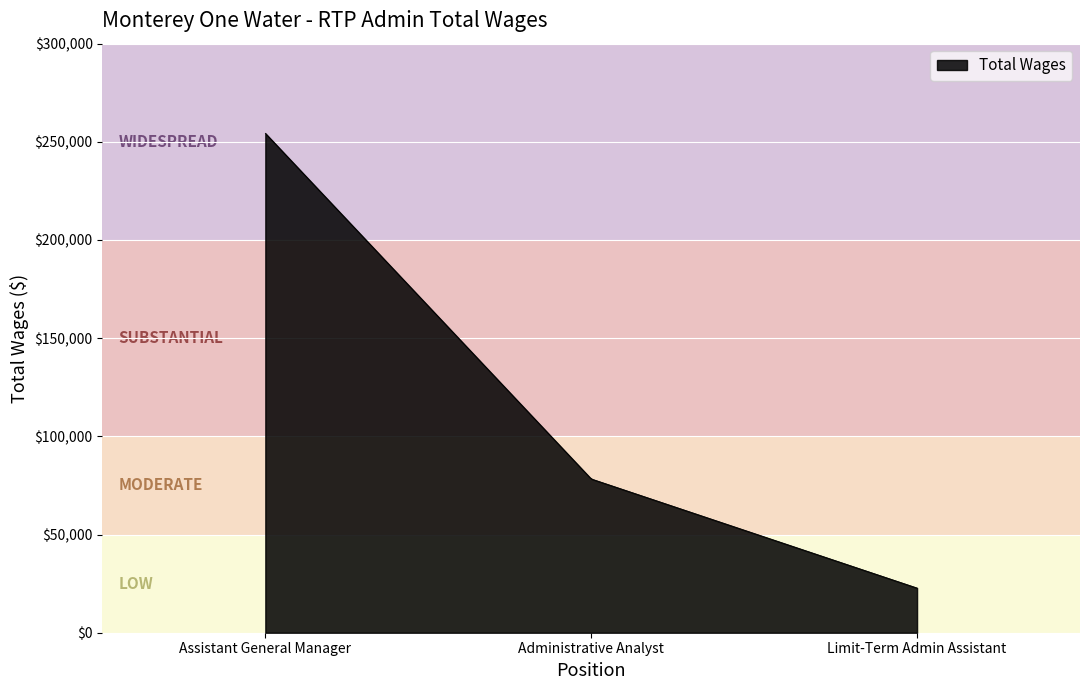

What is the minimum value shown in the chart?

22770.0